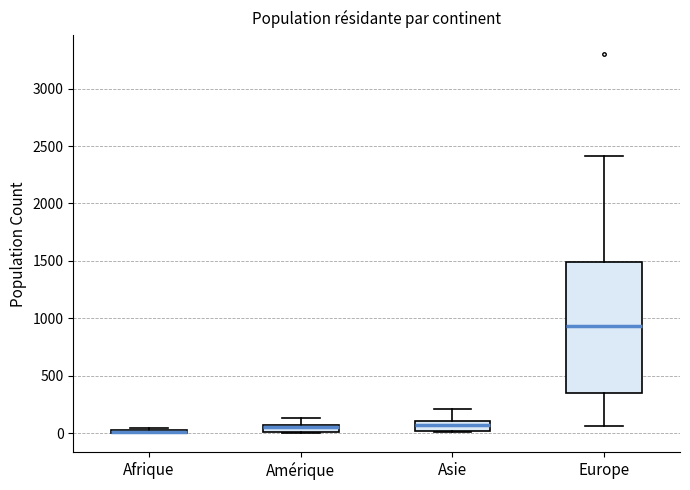

Comparing the boxes themselves (not the whiskers), which one is the tallest?

Europe